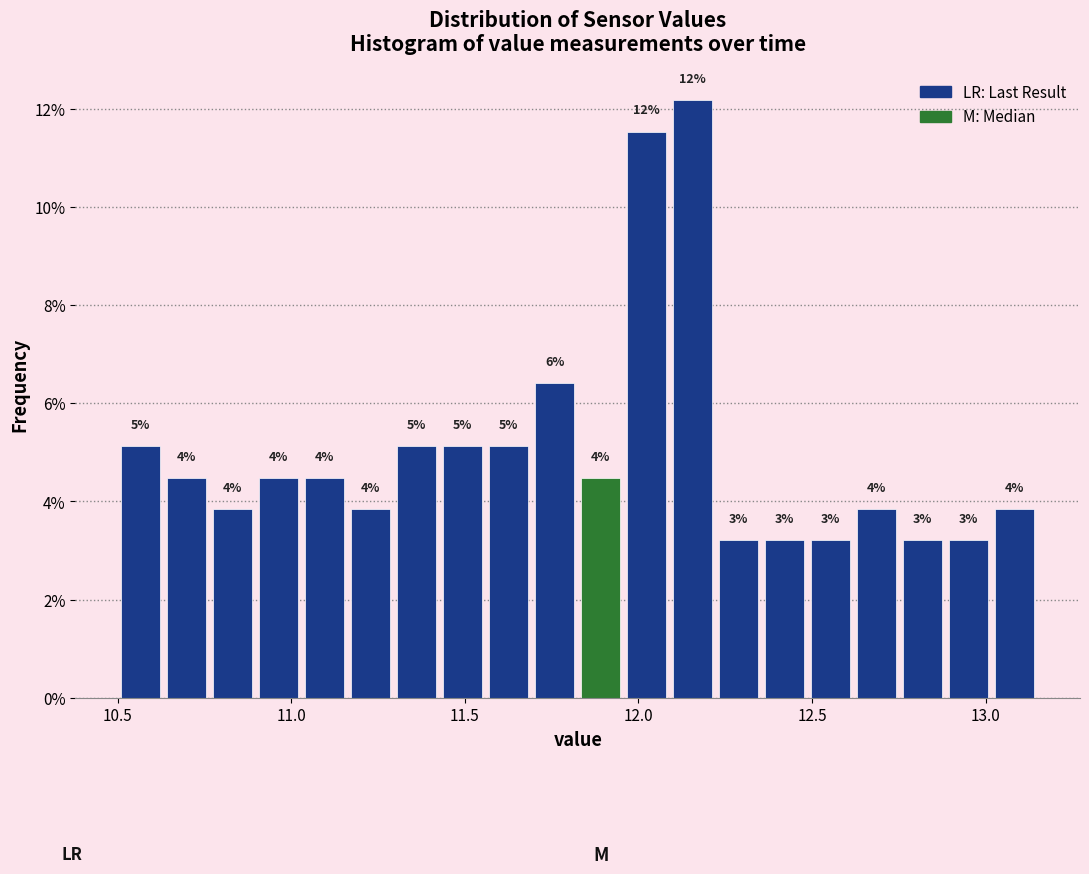

Read against the x-axis, roughly where is the centre of the tallest bar?

12.15